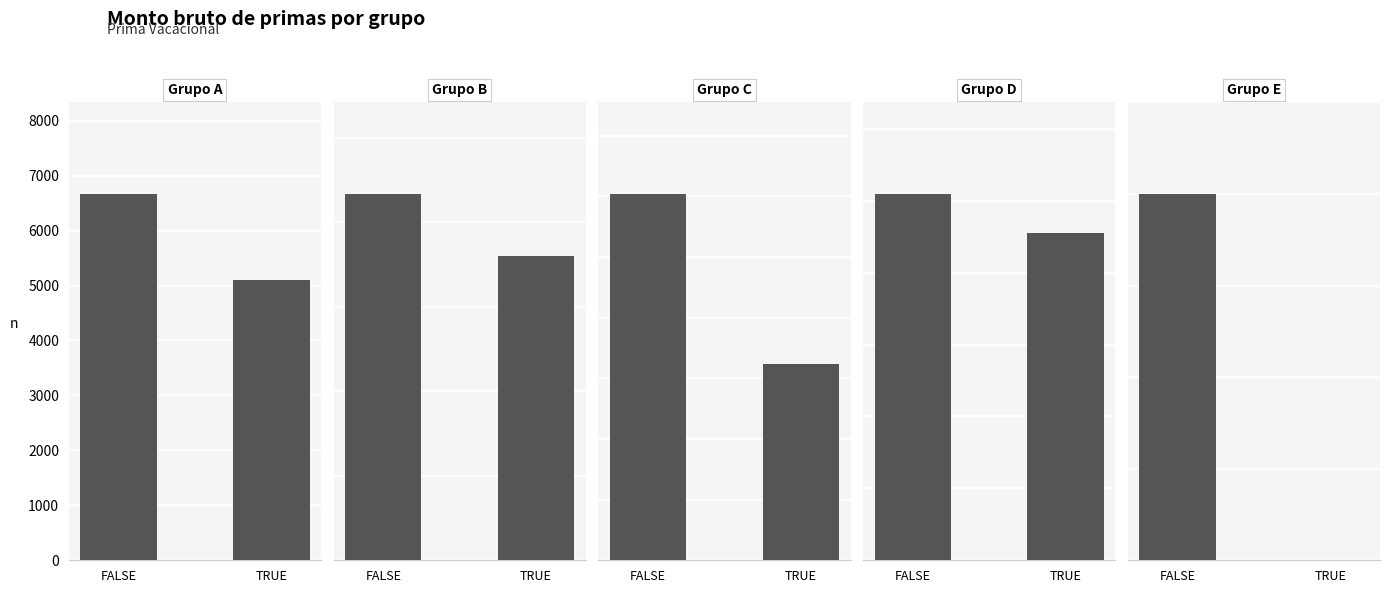

Is it true that Grupo C equals 3233.3 at TRUE?

True